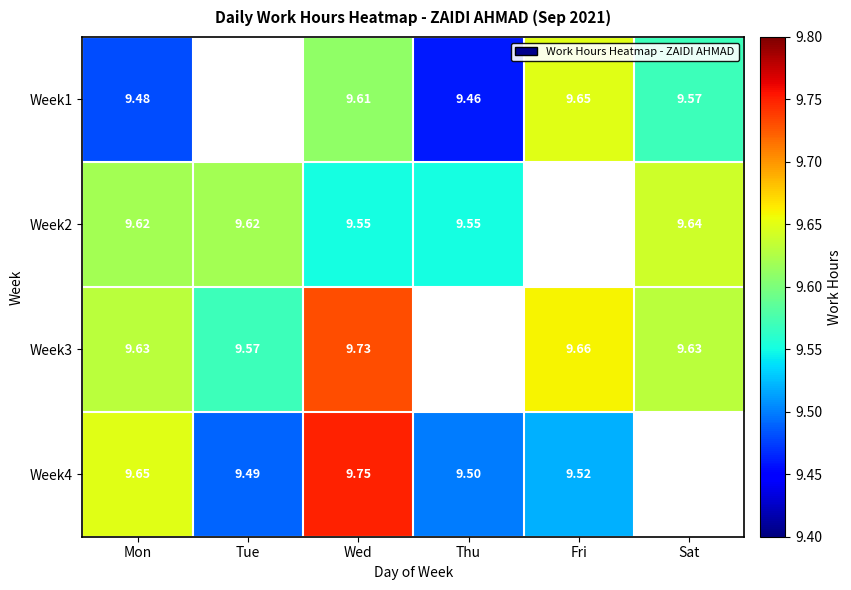

Is the value of Week4 at Tue greater than the value of Week3 at Wed?

No